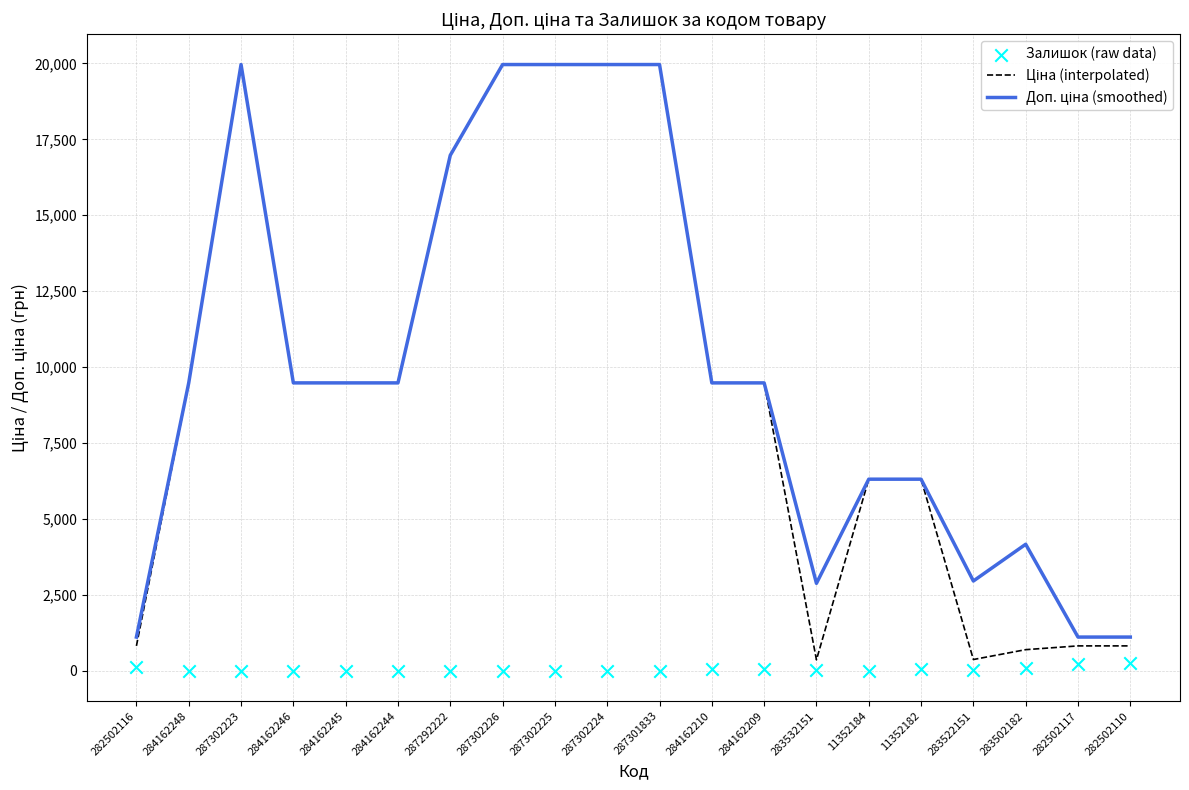

Which series reaches the maximum Y coordinate?

Ціна (interpolated)